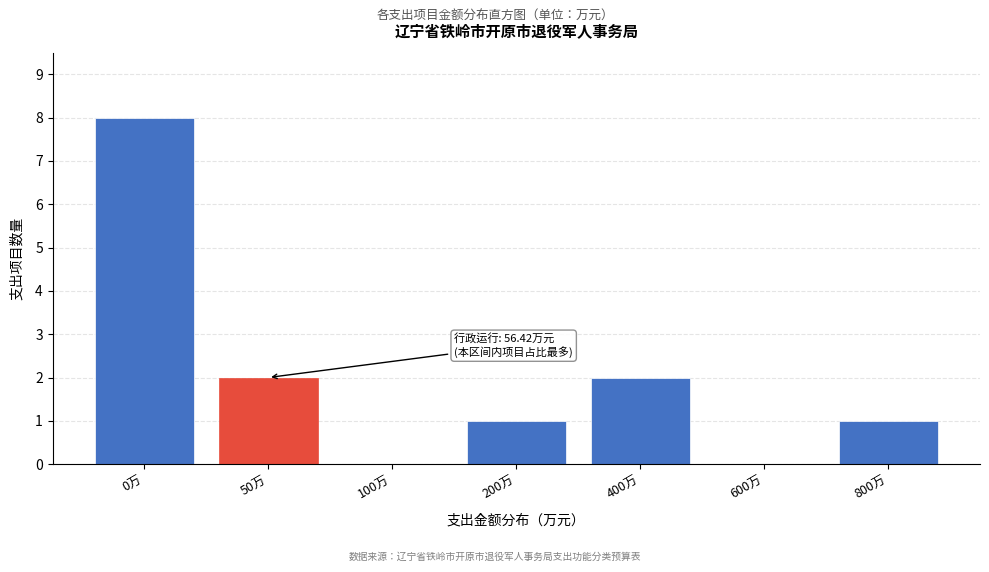

Reading right to left, what are all the values shown in this chart?

800万=1	600万=0	400万=2	200万=1	100万=0	50万=2	0万=8